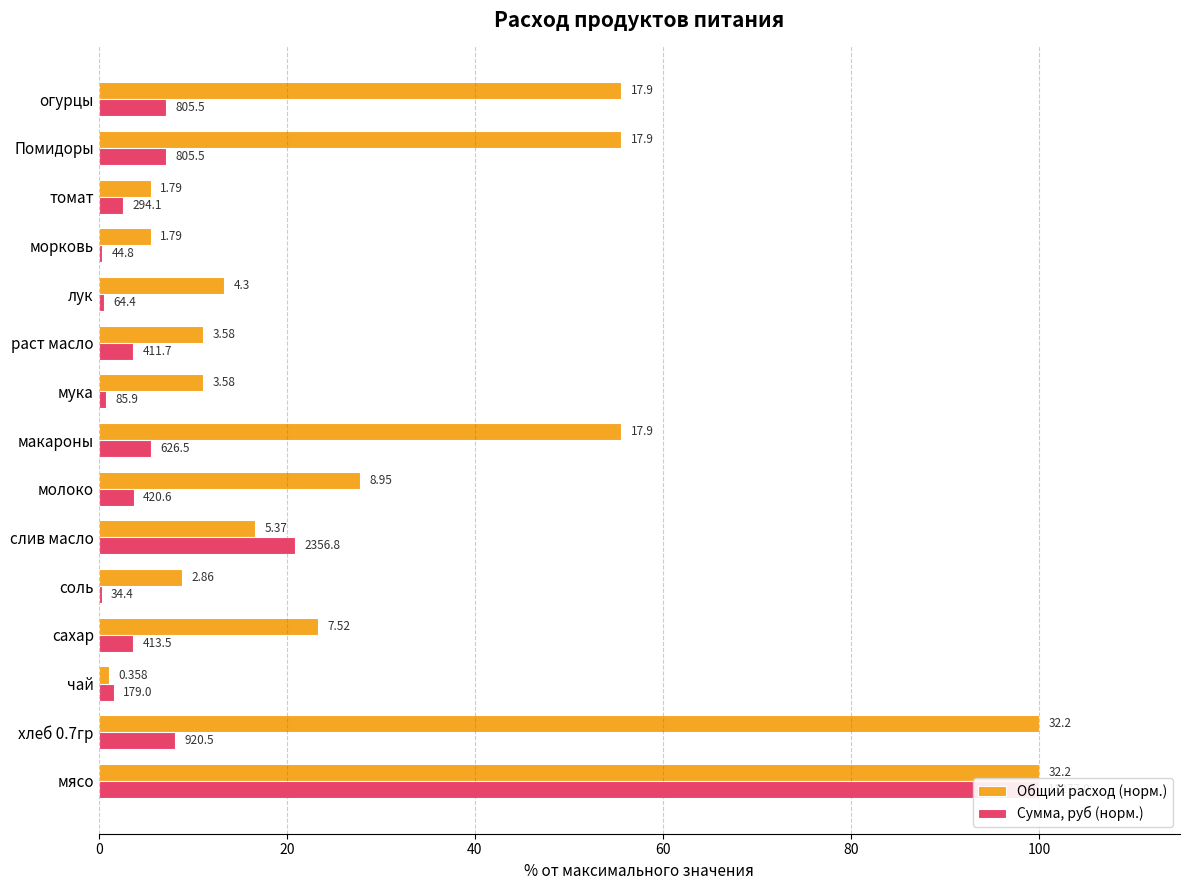

What is the value of the Общий расход (норм.) bar at the 7th from the left?

27.8